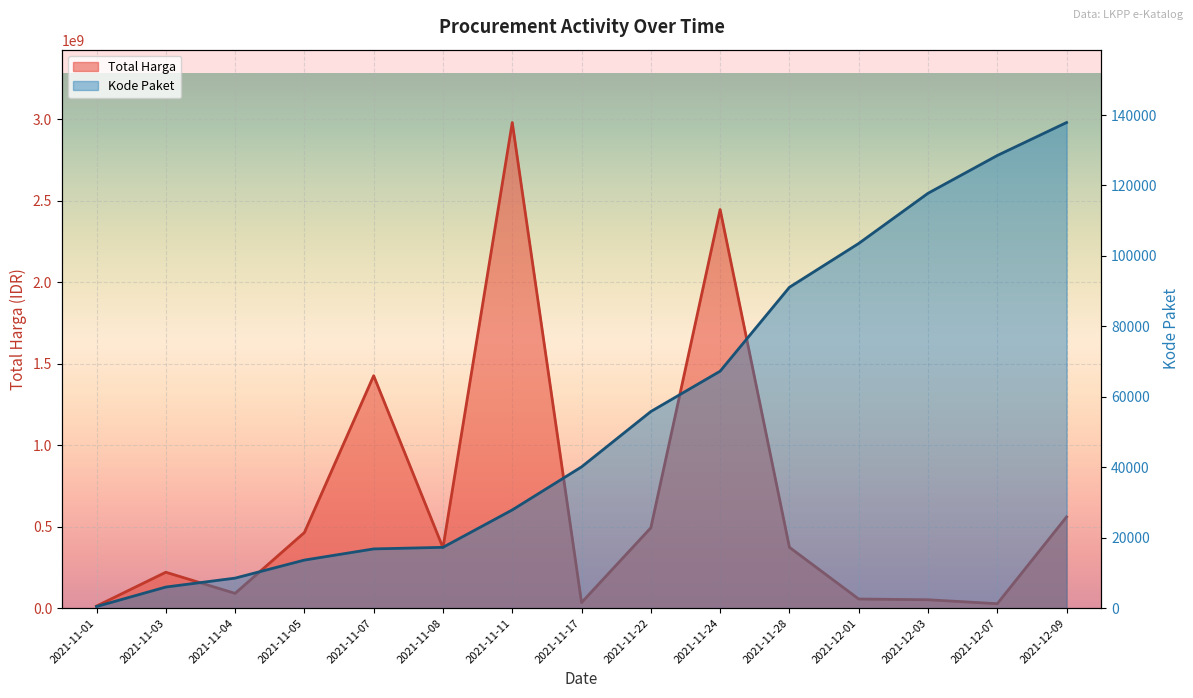

What is the value of the Kode Paket point at the 7th from the left?

27891